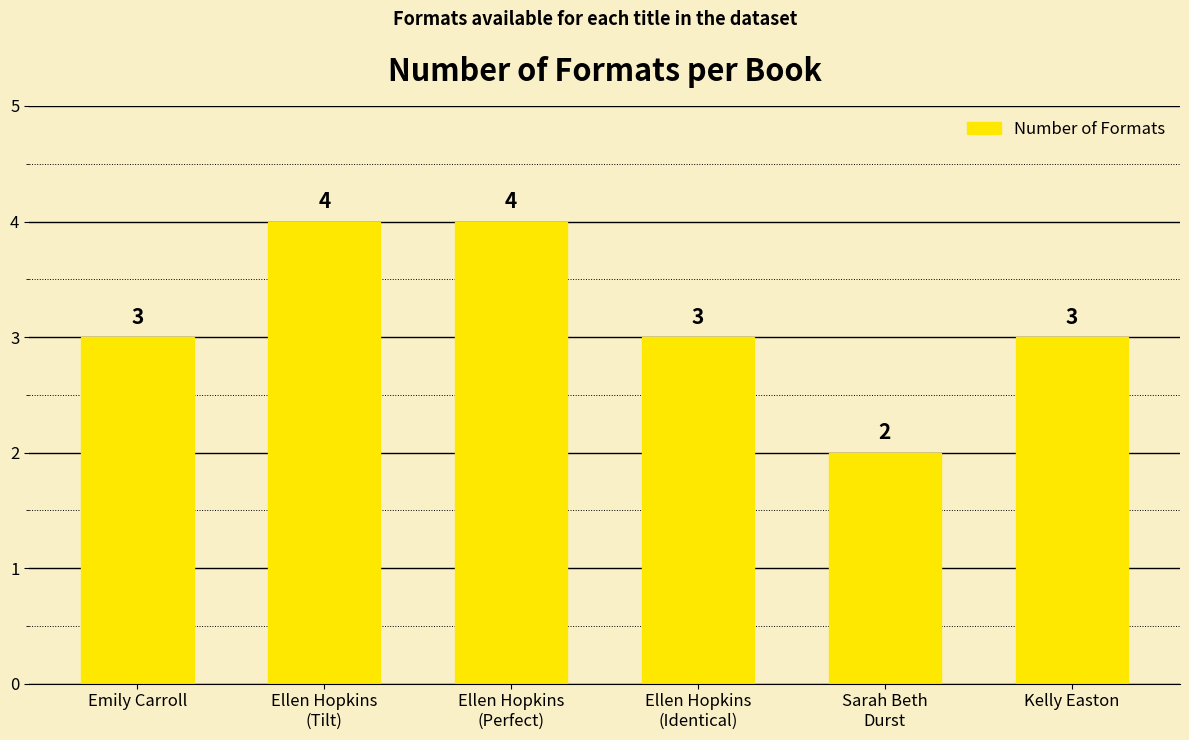

What is the sum of all values?

19